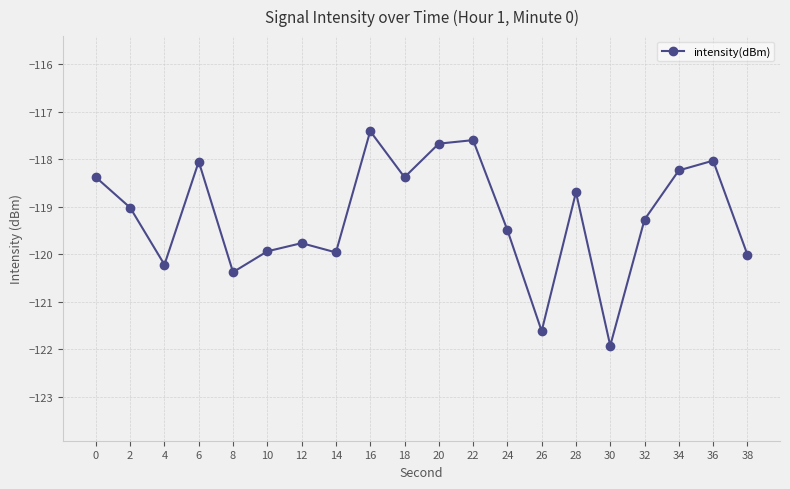

What is the difference between the values at 22 and 18?

0.8